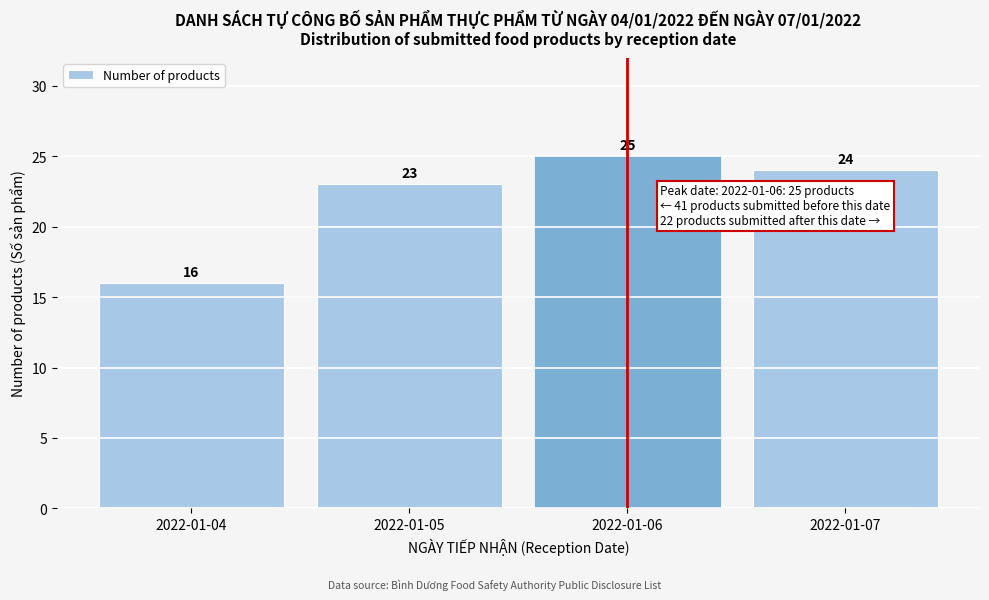

Reading right to left, what are all the values shown in this chart?

2022-01-07=24	2022-01-06=25	2022-01-05=23	2022-01-04=16